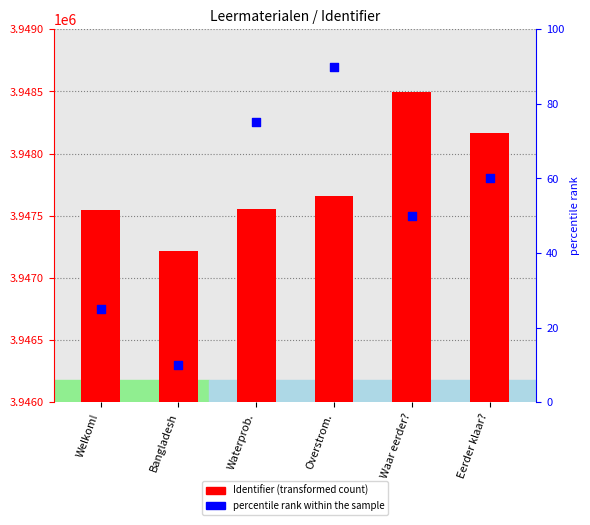

What is the total value across all series at Bangladesh?

3947225